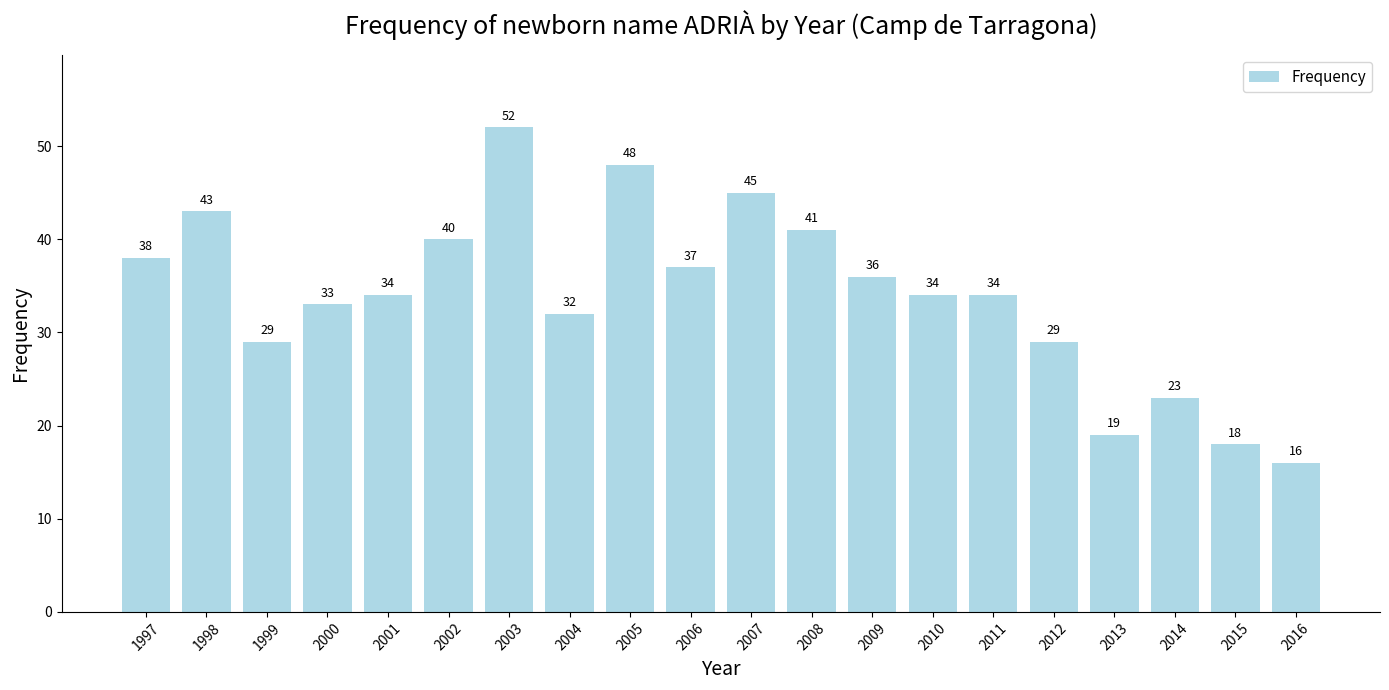

What is the value of the 1st bar from the left?

38